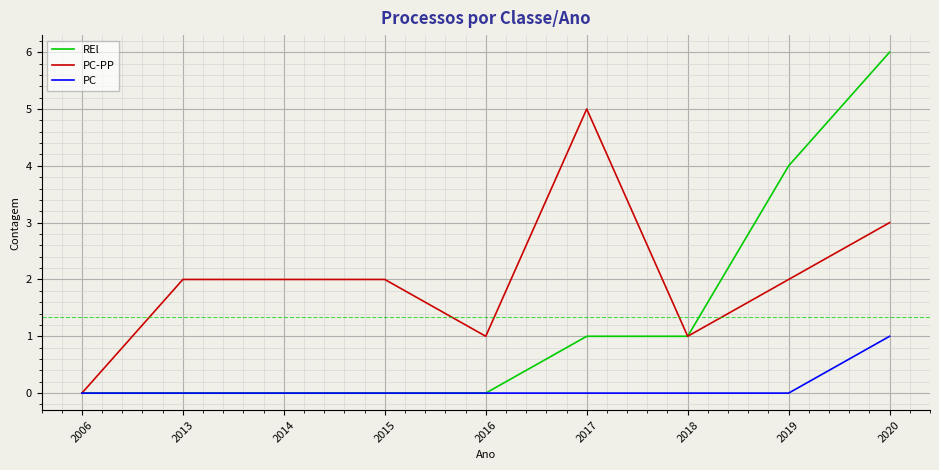

What is the sum of all PC-PP values?

18